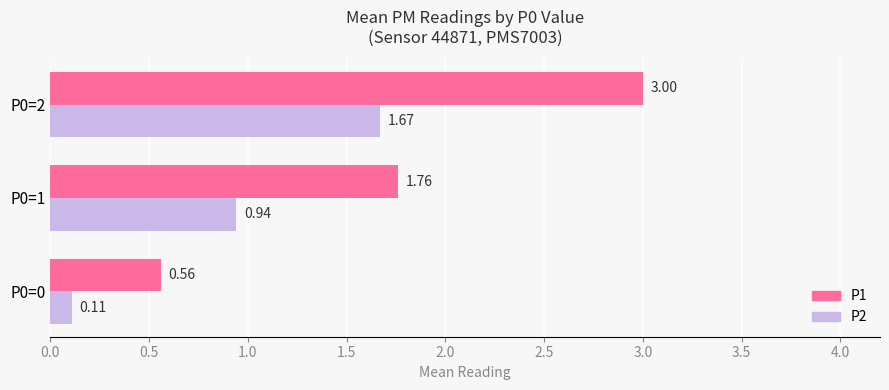

At how many categories does at least one series exceed 2?

1